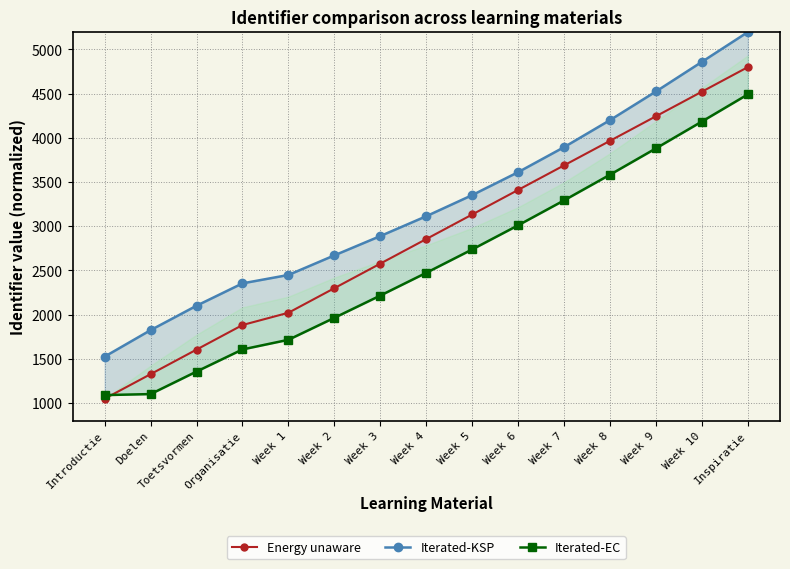

Rank the series by their maximum value, from highest to lowest.

Iterated-KSP, Energy unaware, Iterated-EC